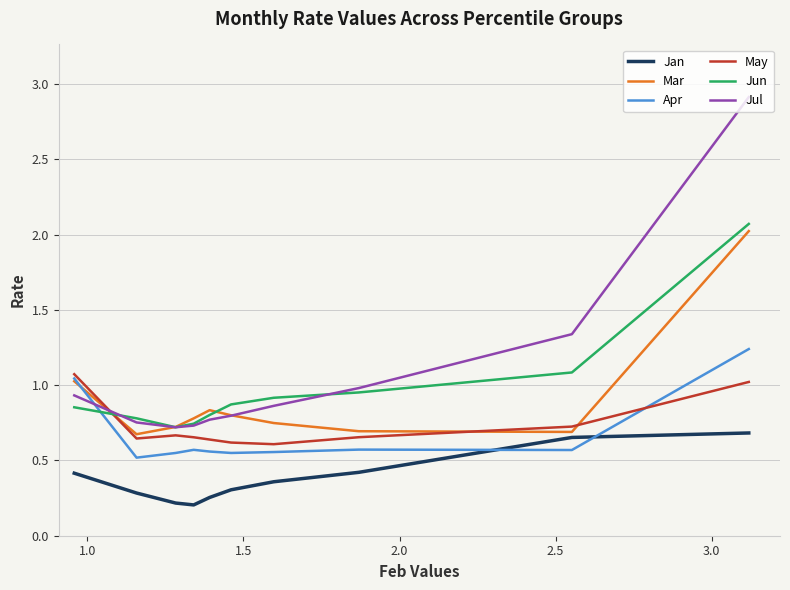

Which series has the largest total across all categories?

Jul